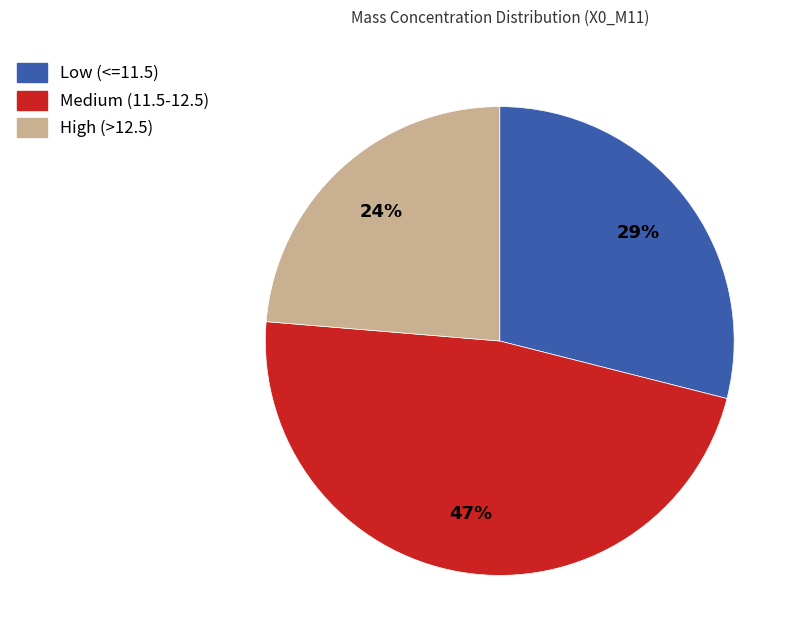

Is there a majority slice in this chart?

No